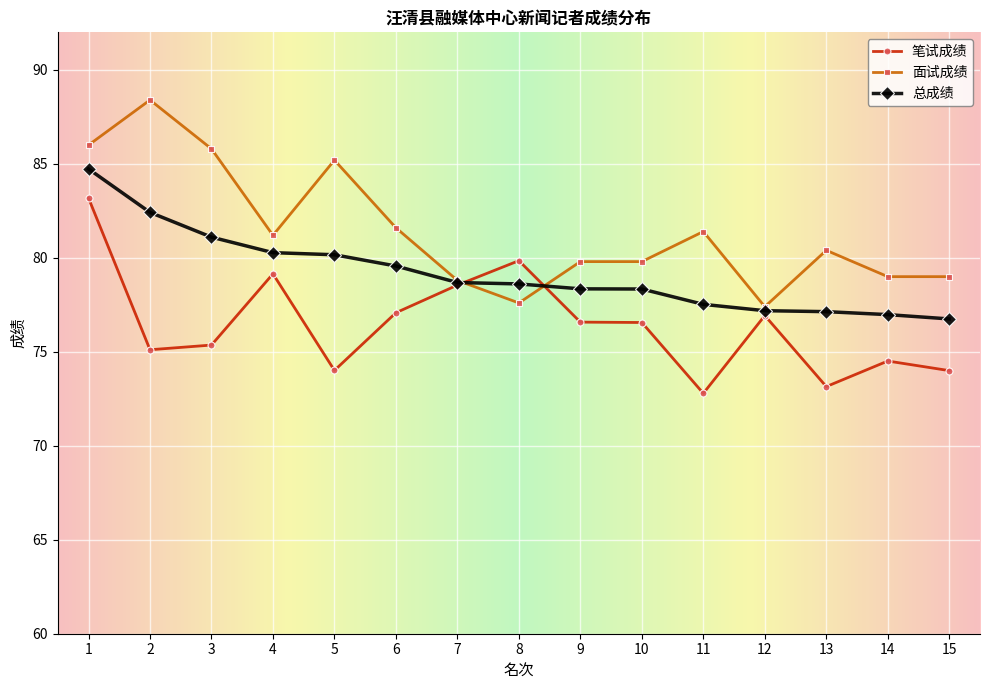

The value of 笔试成绩 at 6 is 77.1. True or false?

True